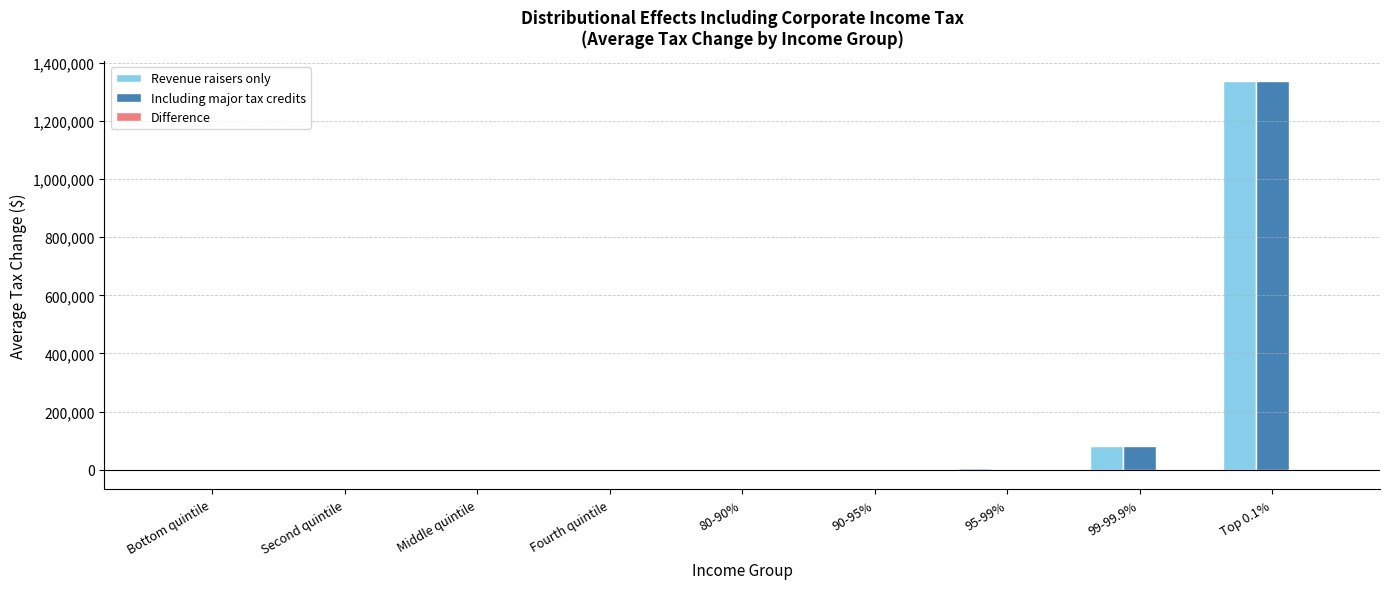

Where is Including major tax credits nearest to the value 669167?

99-99.9%